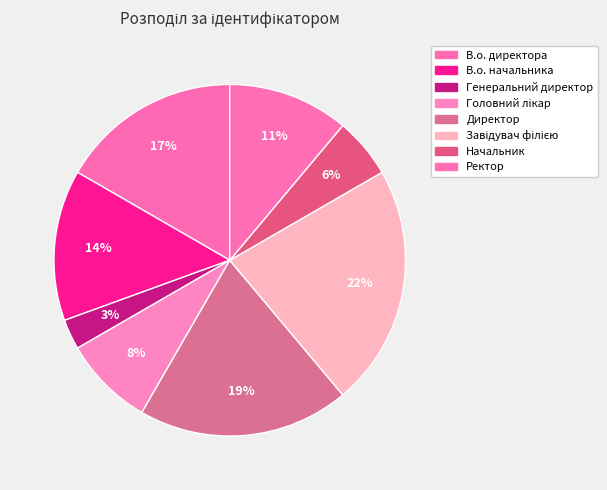

The Головний лікар slice represents 14% of the pie. True or false?

False